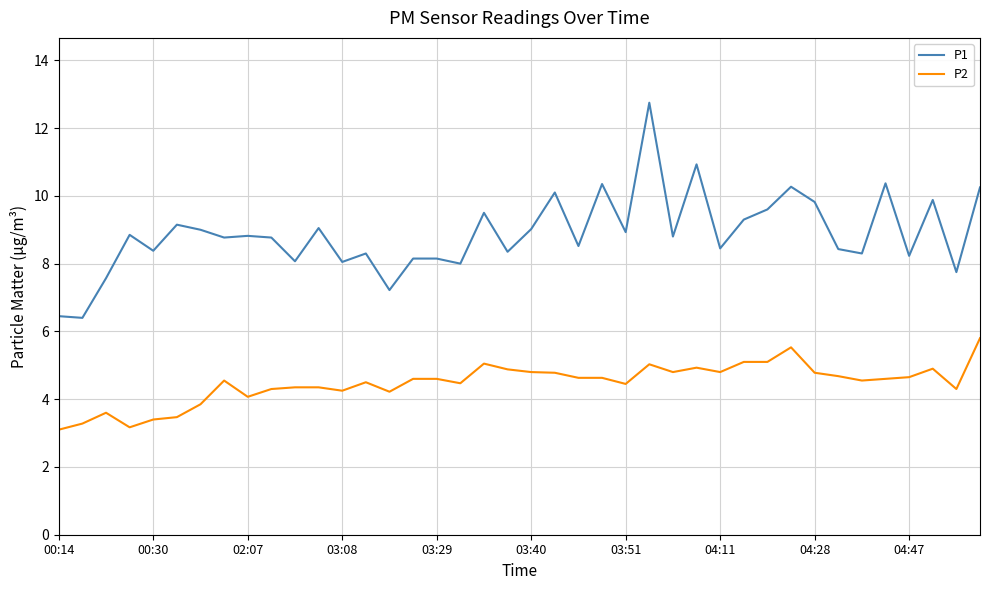

What is the greatest value displayed?

12.8